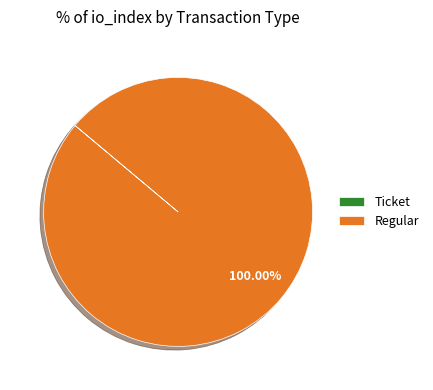

Is Regular the majority of the pie?

Yes